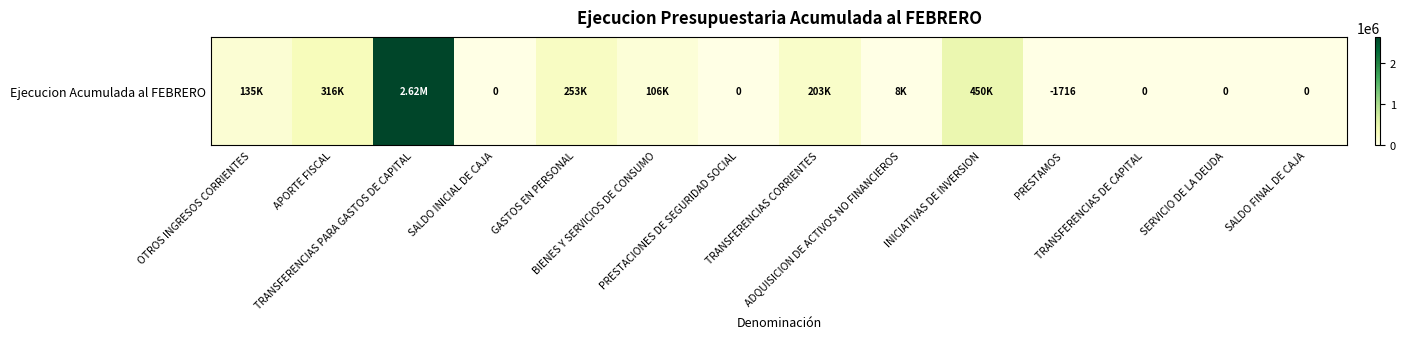

Reading left to right, list all the values displayed in this chart.

135187	315539	2620204	0	253125	105910	0	203283	7811	450314	-1716	0	0	0